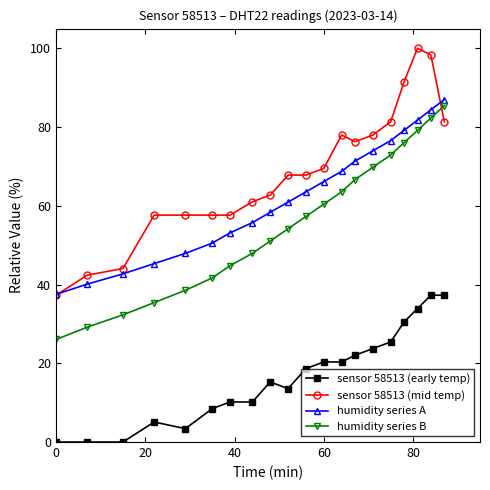

Which series has the largest range (max minus min)?

sensor 58513 (mid temp)